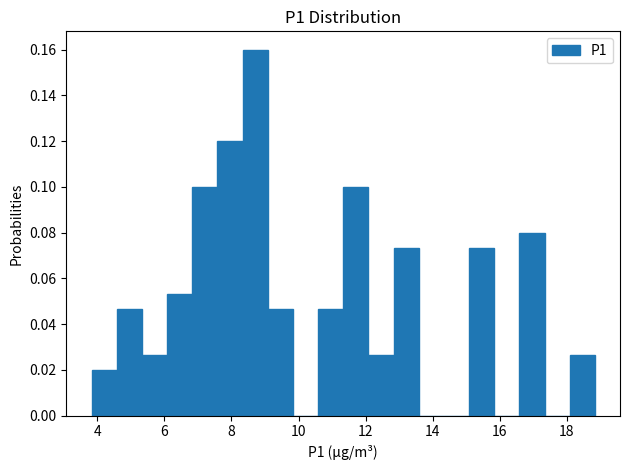

Around what value on the x-axis is the tallest bar? Give the approximate position of its centre, as read against the axis.

8.8